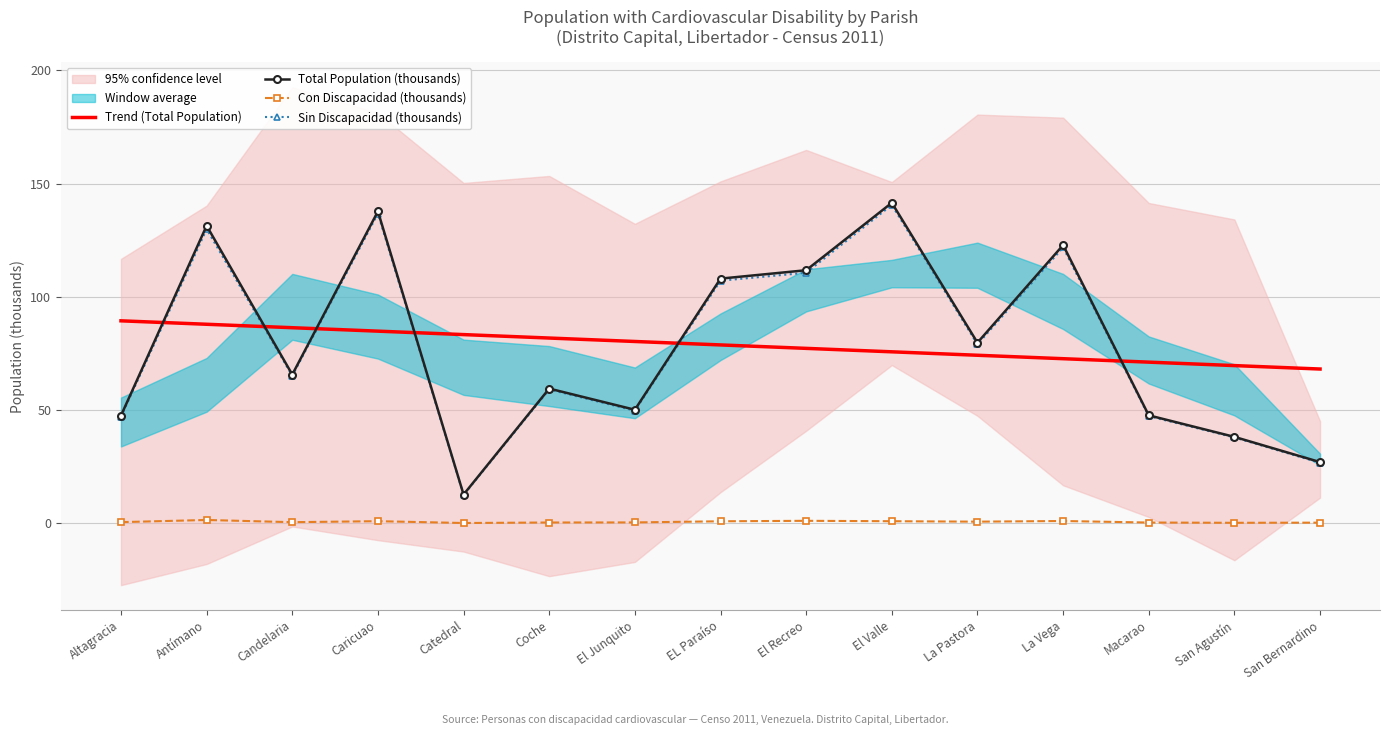

What is the difference between the Trend (Total Population) values at Antímano and San Agustín?

18.2